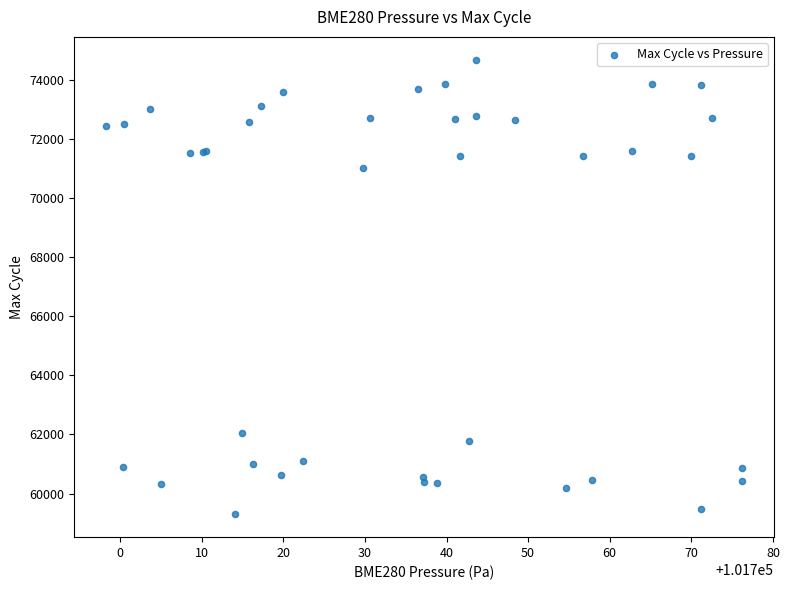

What Y value in the scatter plot is closest to 66987?

71026